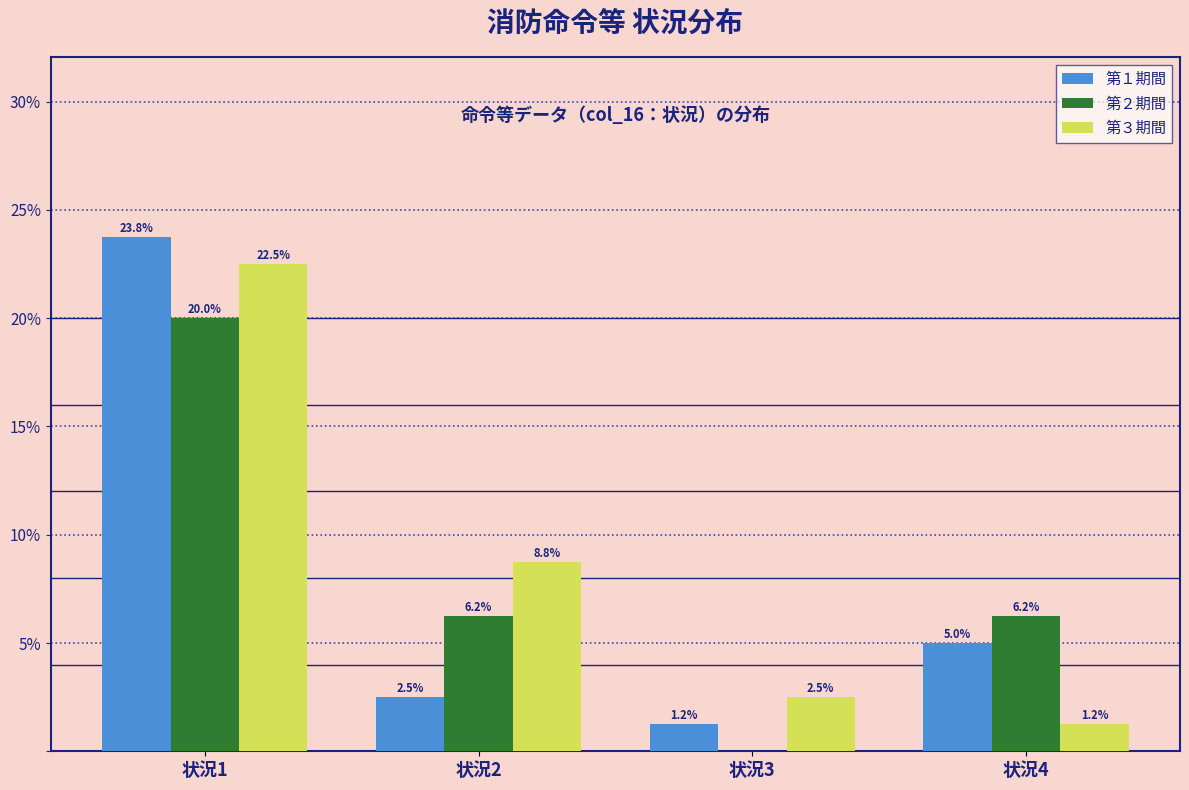

True or false: 第３期間 has a value of 8.8 at 状況2.

True